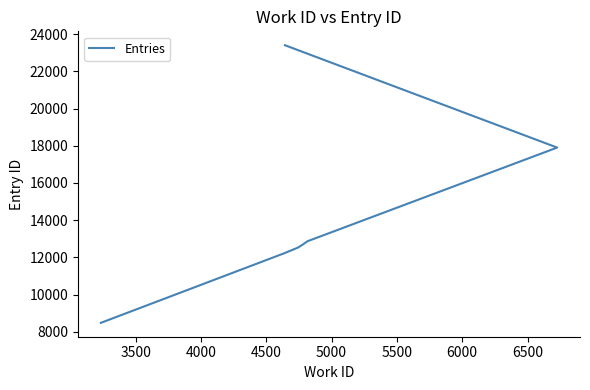

What is the sum of the values at 5500 and 4500?

25225